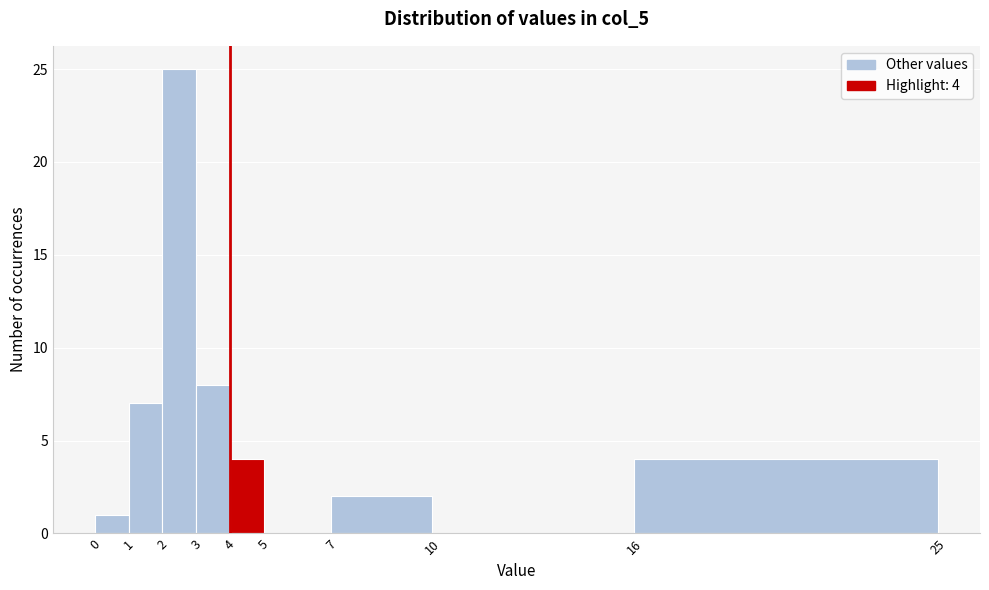

Over which range of the x-axis is the bar tallest?

2 to 3